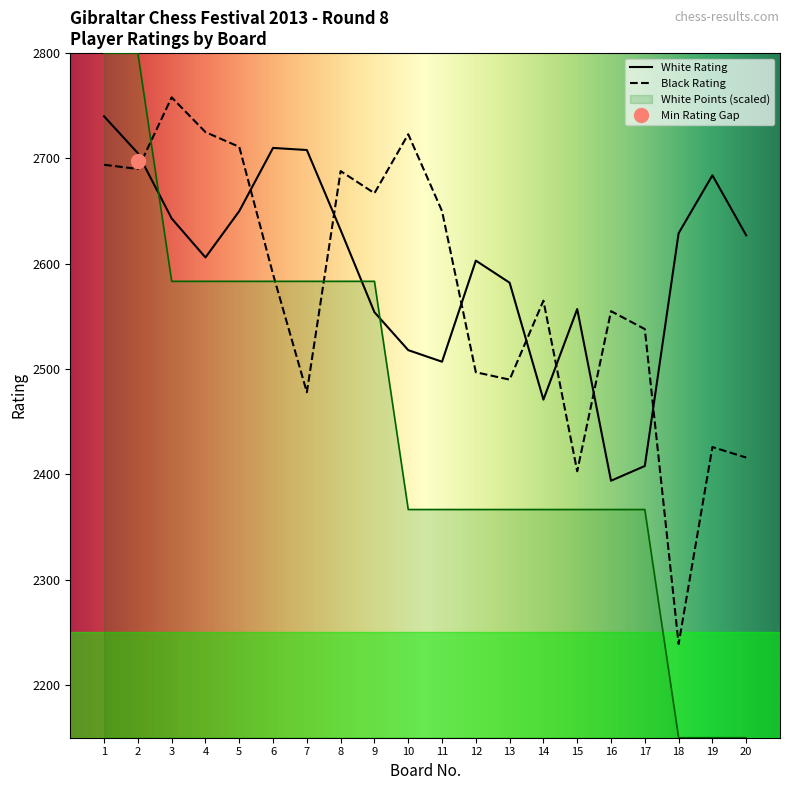

At 4, list the series in order from largest to smallest.

Black Rating, White Rating, White Points